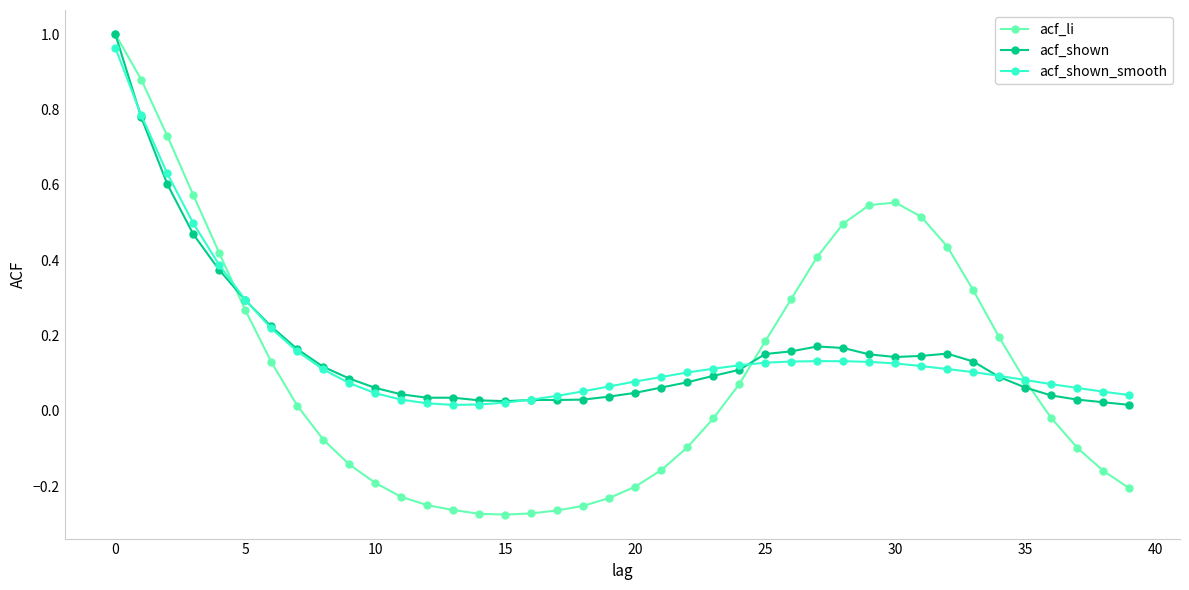

Which series has the largest range (max minus min)?

acf_li